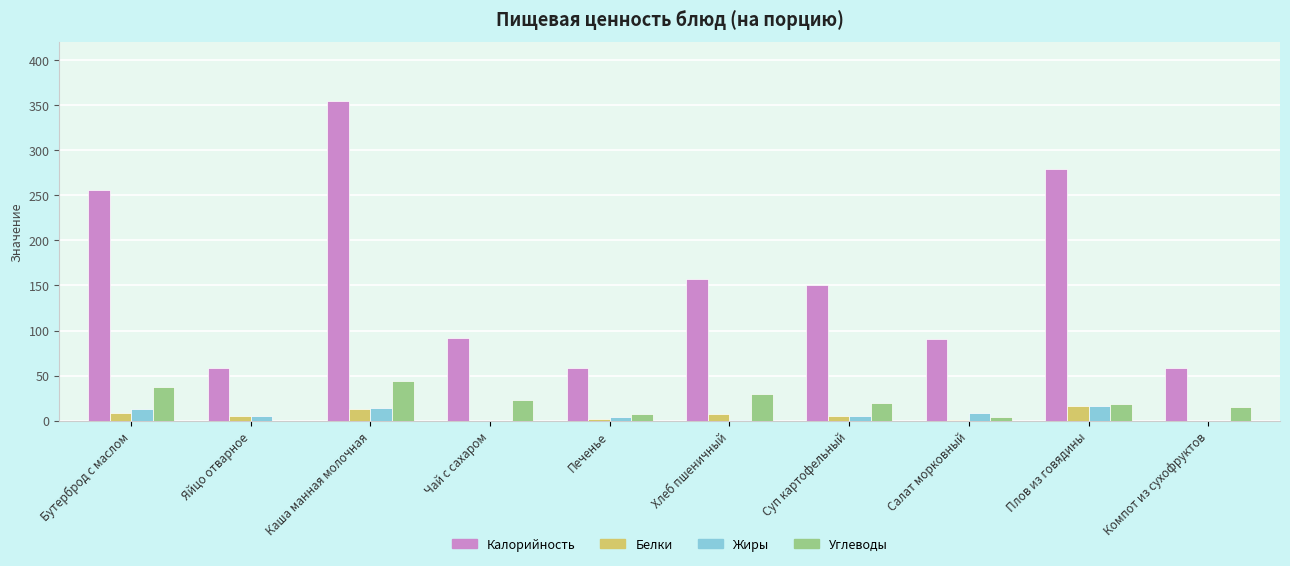

What is the average value of the Калорийность series?

155